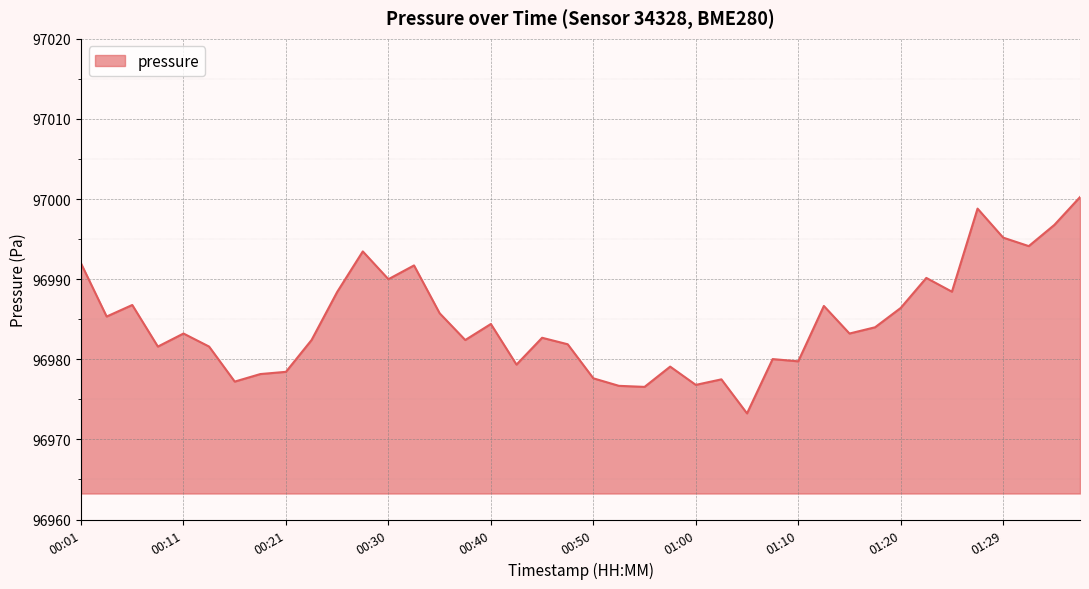

At which category does the data reach its first local peak?

00:06